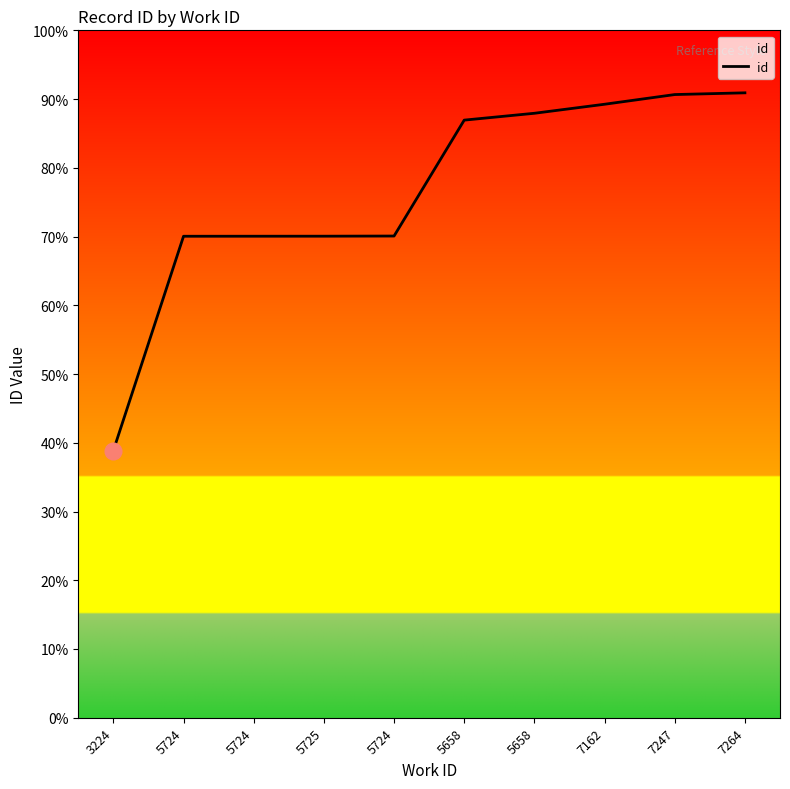

True or false: there are more than 2 points higher than both neighbors.

False